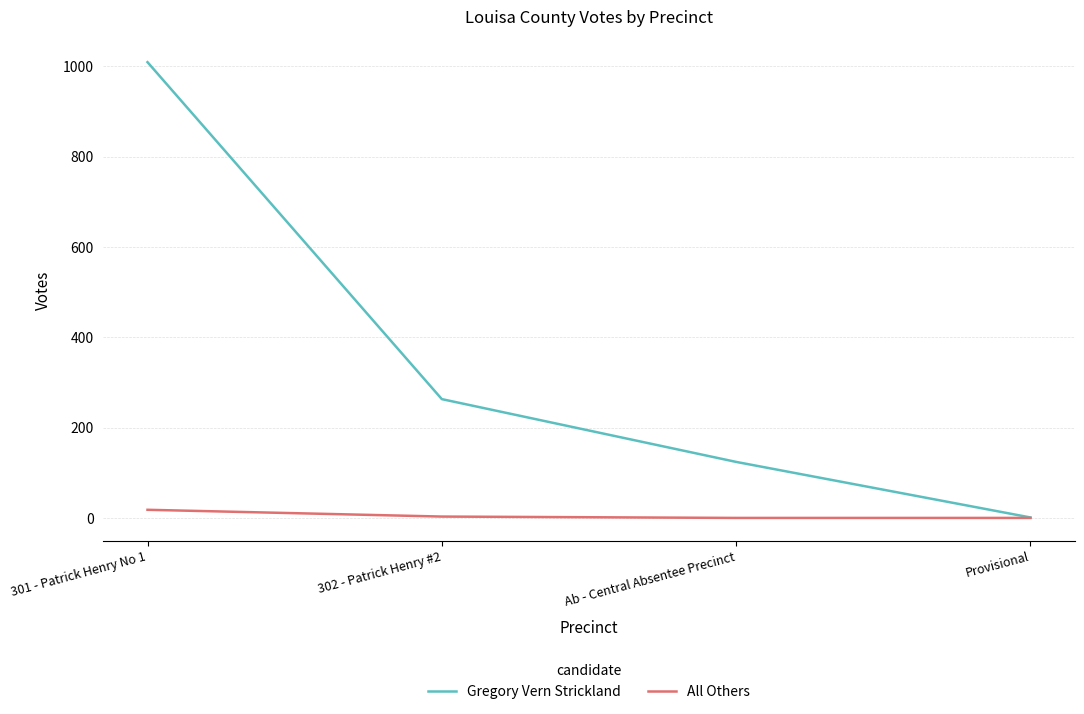

Which series has the largest total across all categories?

Gregory Vern Strickland